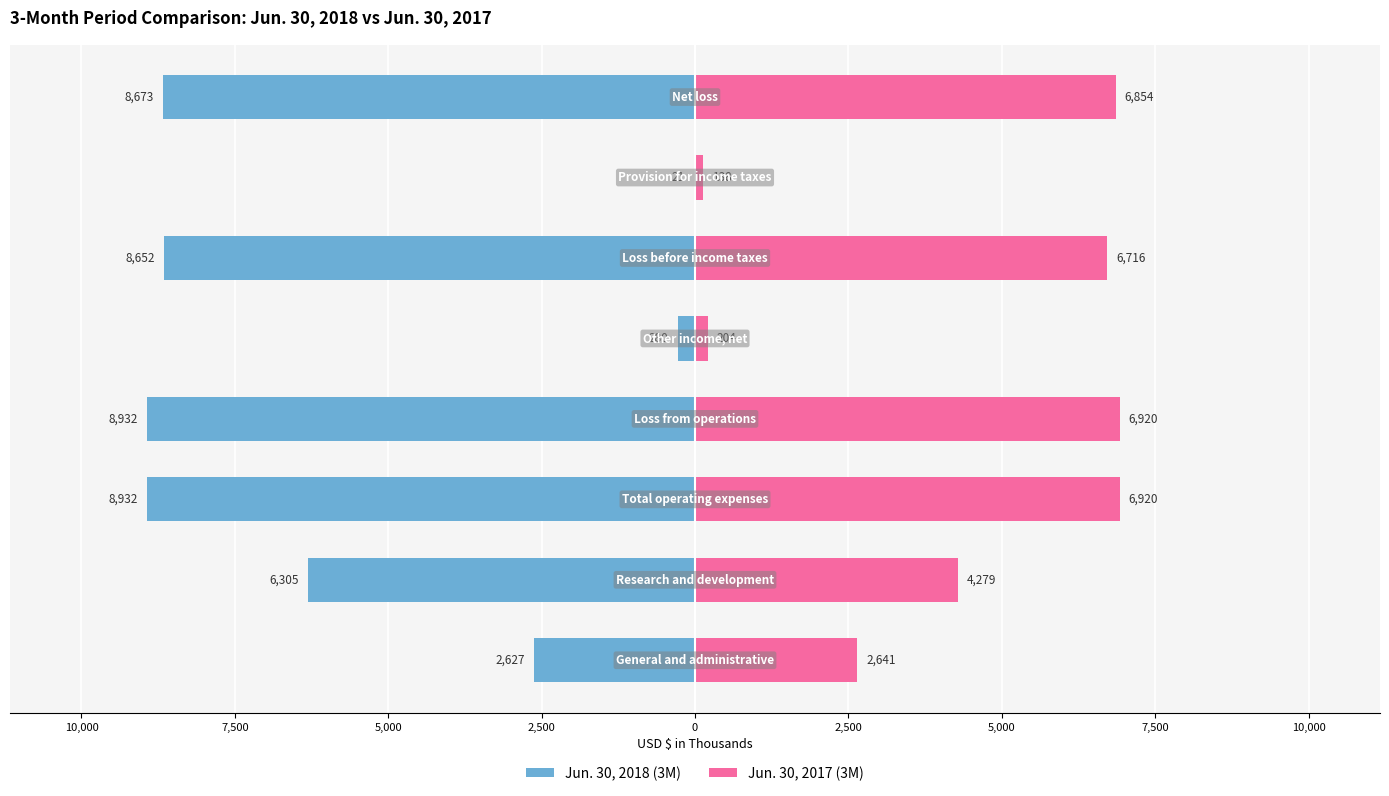

Reading right to left, list all the values displayed in this chart.

Jun. 30, 2018 (3M): -8673	-21	-8652	-280	-8932	-8932	-6305	-2627
Jun. 30, 2017 (3M): 6854	138	6716	204	6920	6920	4279	2641